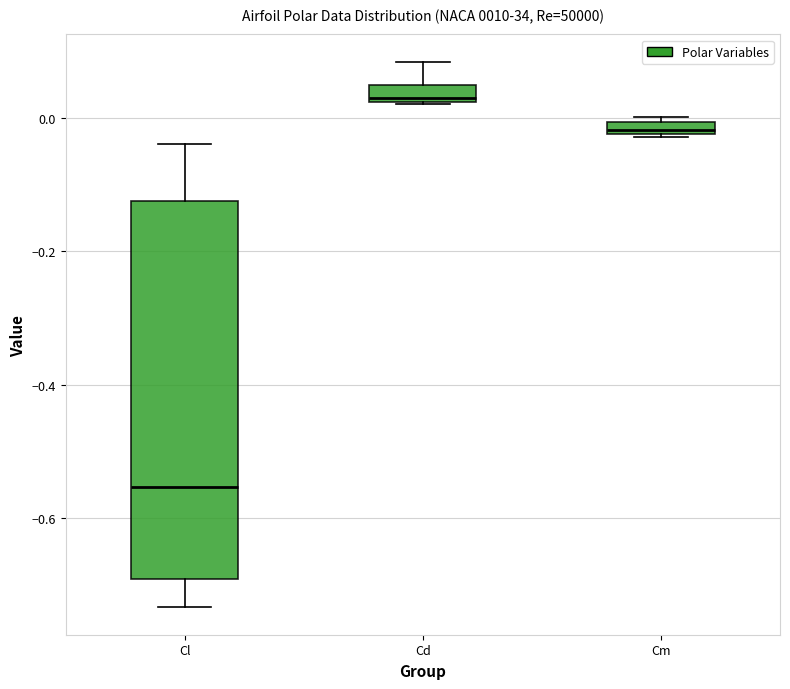

Which box has the lowest median line?

Cl